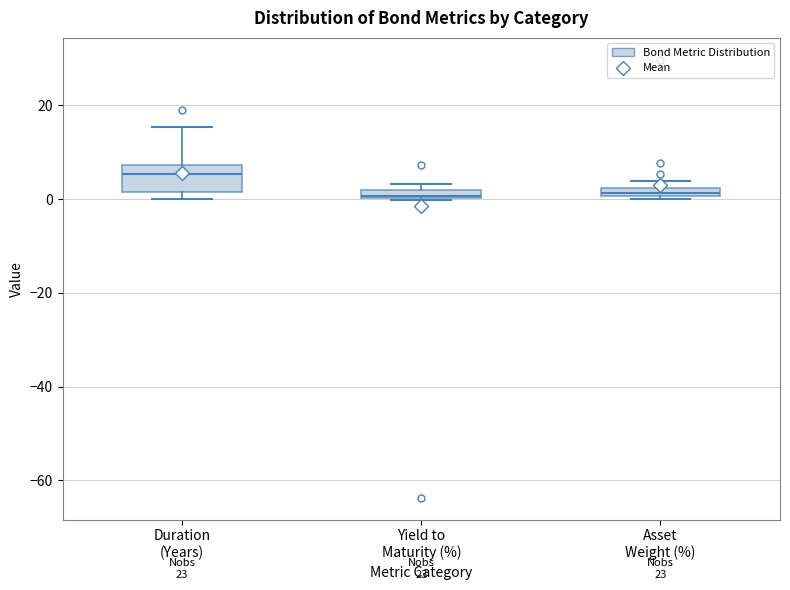

Which box's median line is the highest?

Duration (Years)